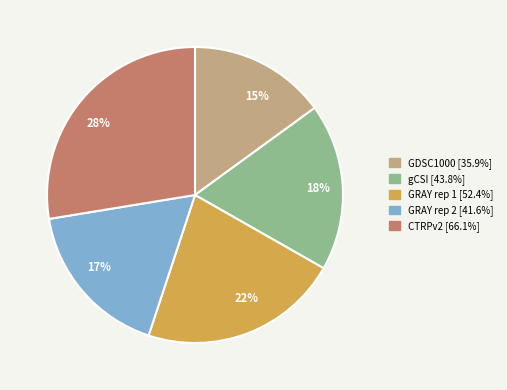

Which has a higher value, GRAY rep 1 or GRAY rep 2?

GRAY rep 1